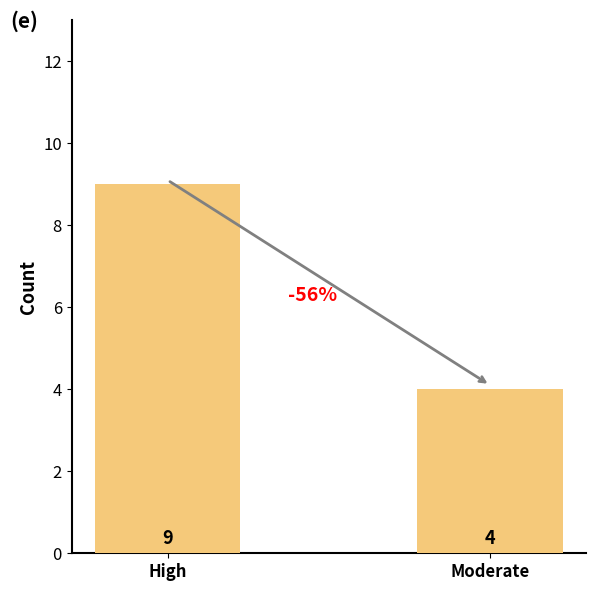

Which label corresponds to the largest value in the chart?

High